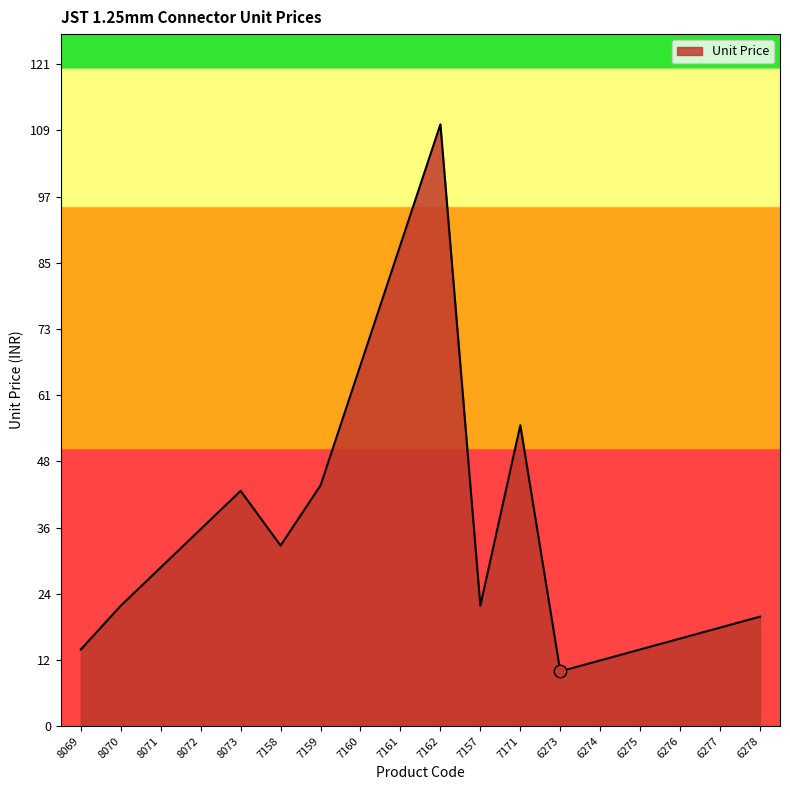

What position from the right is 7171?

7